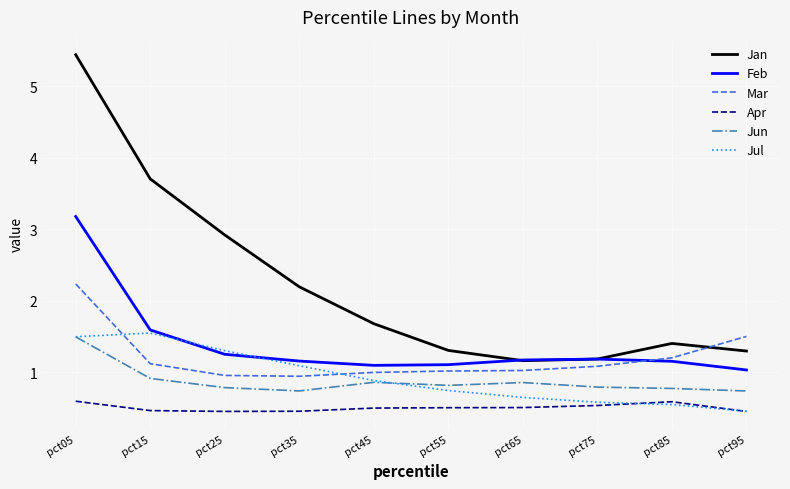

At which label is Jan closest to 3?

pct25